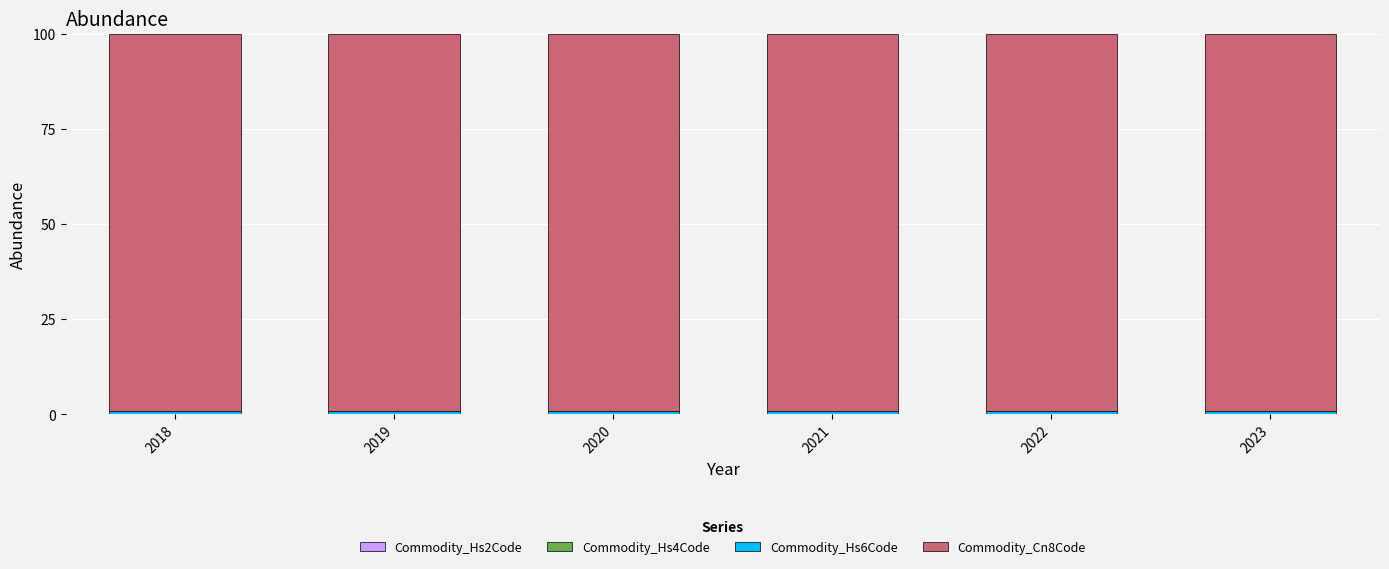

How many distinct data groups are displayed?

4